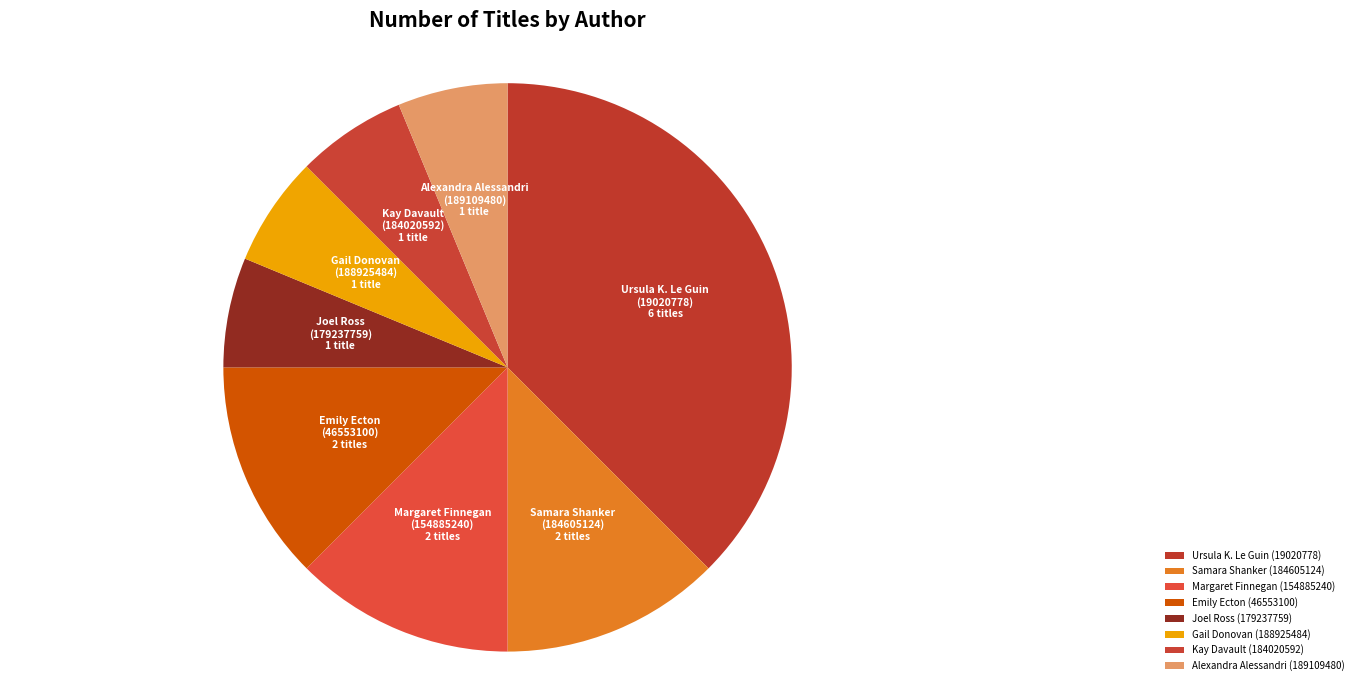

How many slices are in this pie chart?

8